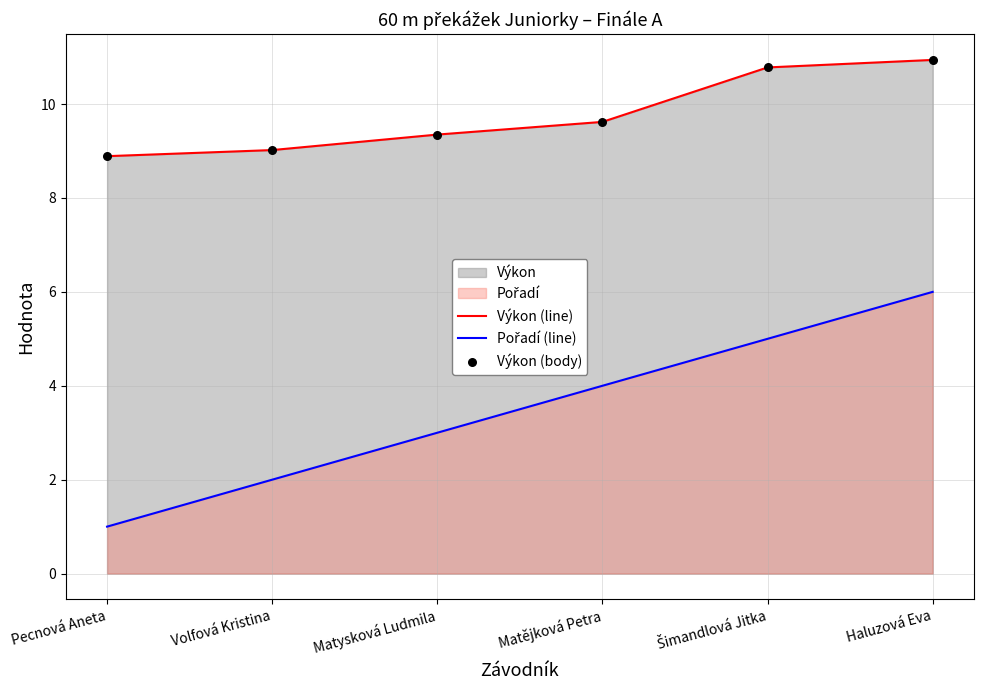

Which series has the largest Y range (max minus min)?

Pořadí (line)